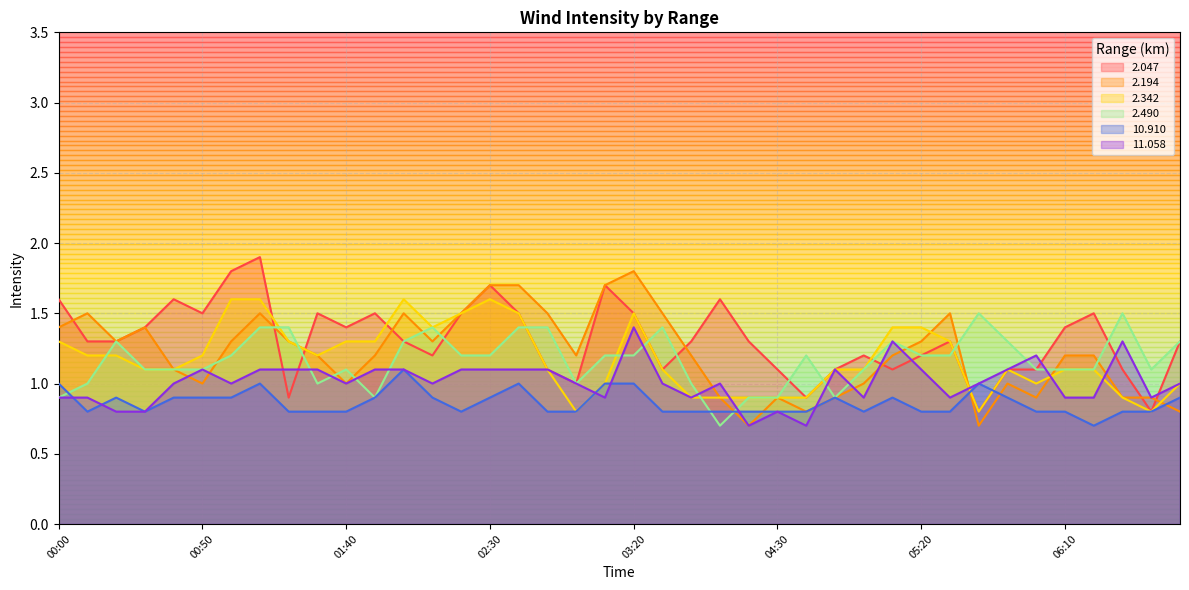

True or false: 2.342 has more than 0 interior local peaks.

True